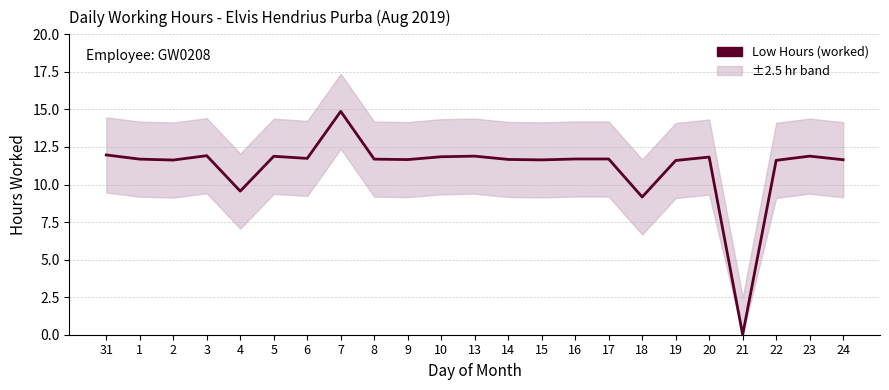

Where does the data first go above 11?

31